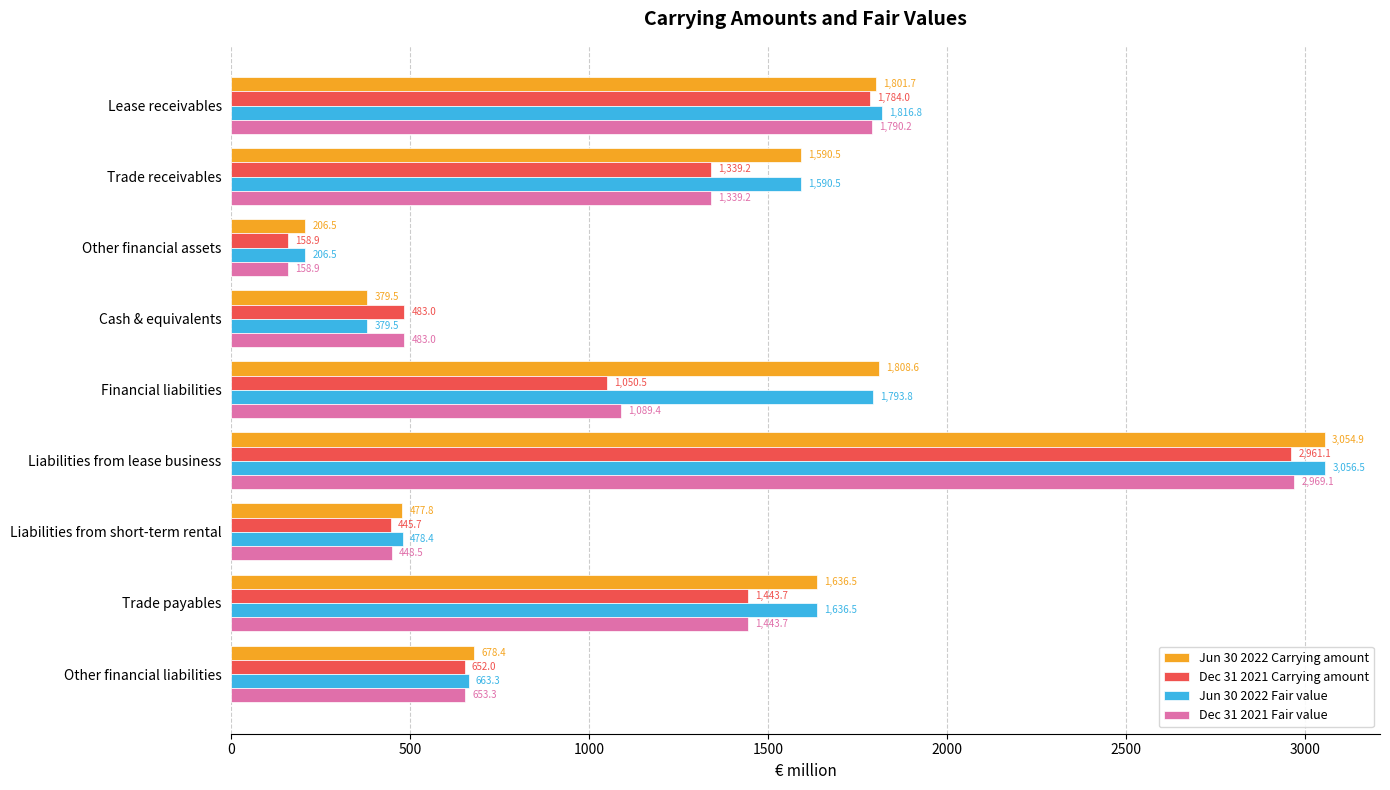

What is the average value of the Jun 30 2022 Carrying amount series?

1292.7